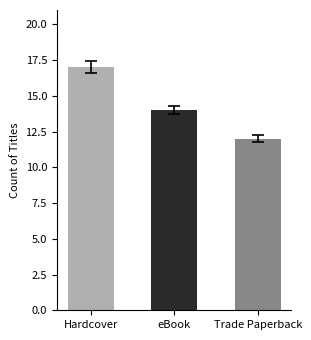

Is it true that the value at Hardcover is 17?

True